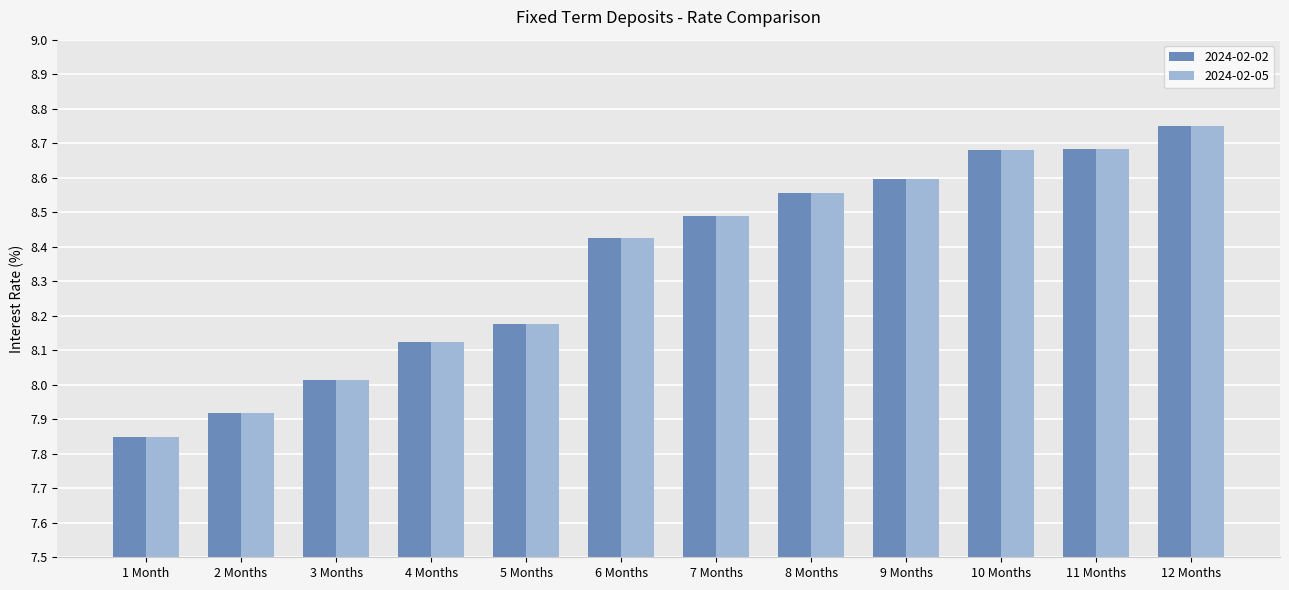

What are all the series names shown in the legend?

2024-02-02, 2024-02-05